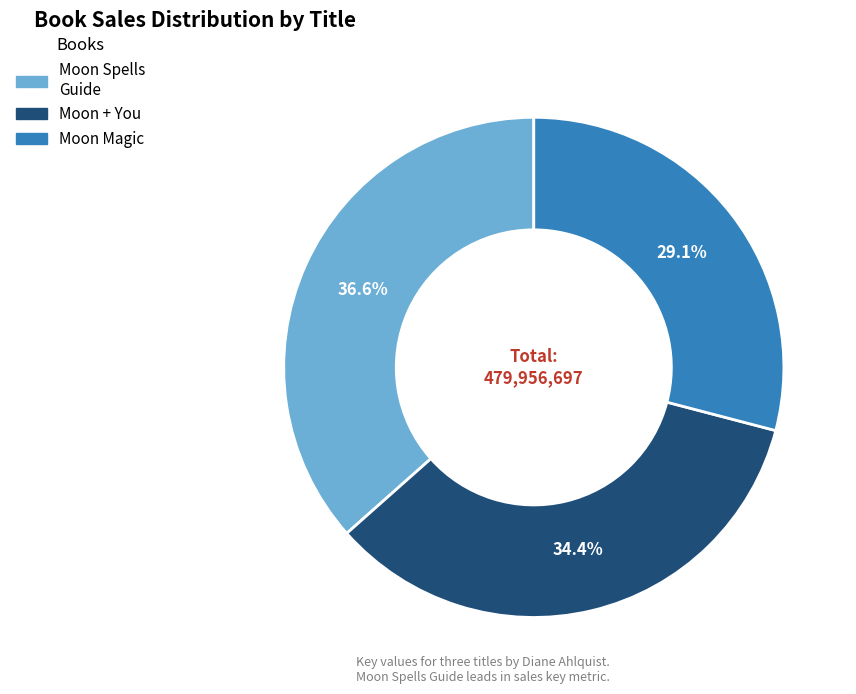

How many slices are in this pie chart?

3